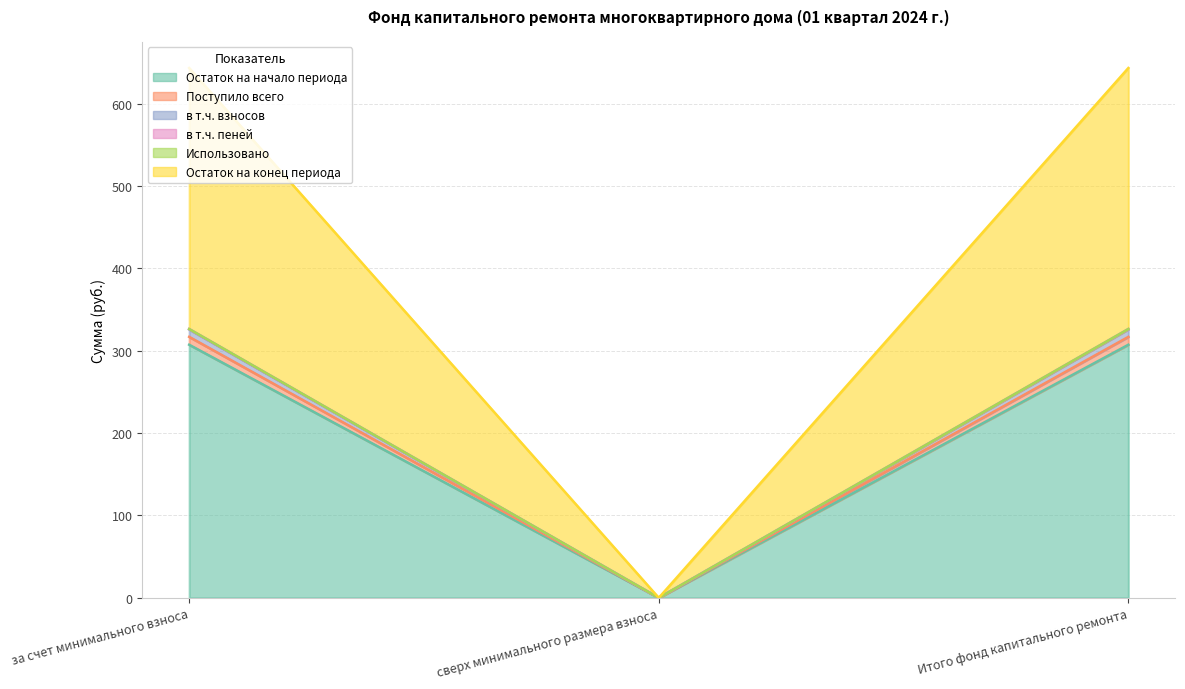

What is the label of the 1st point from the left?

за счет минимального взноса